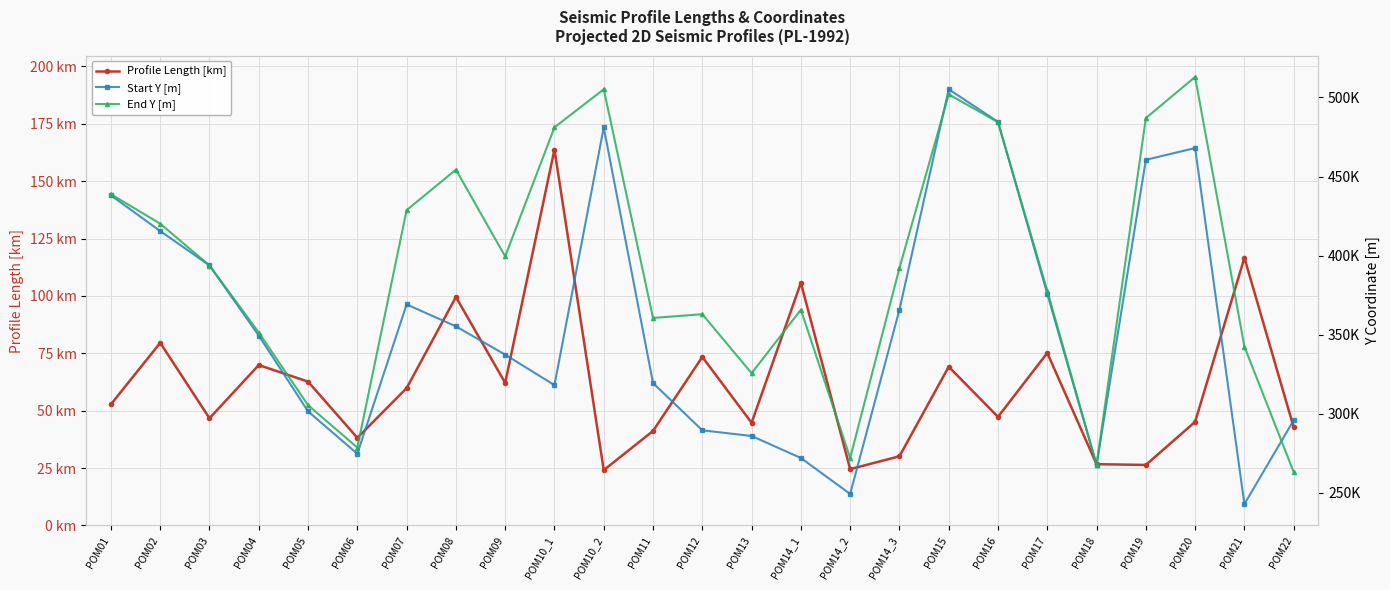

Reading left to right, extract all data points from this chart.

Profile Length [km]: POM01=52.8	POM02=79.6	POM03=46.7	POM04=69.9	POM05=62.7	POM06=38.2	POM07=59.8	POM08=99.5	POM09=62.1	POM10_1=163.8	POM10_2=24.1	POM11=41.2	POM12=73.4	POM13=44.7	POM14_1=105.7	POM14_2=24.5	POM14_3=30.1	POM15=69.2	POM16=47.3	POM17=75.2	POM18=26.7	POM19=26.4	POM20=45.1	POM21=116.6	POM22=42.7
Start Y [m]: POM01=438098.2	POM02=415566.2	POM03=393825.3	POM04=349493.8	POM05=301583.3	POM06=274786.2	POM07=369163.9	POM08=355315.0	POM09=337430.0	POM10_1=318169.3	POM10_2=481067.7	POM11=319487.8	POM12=289606.3	POM13=286034.6	POM14_1=272129.1	POM14_2=249390.5	POM14_3=365805.8	POM15=505175.9	POM16=484556.7	POM17=375934.1	POM18=267719.5	POM19=460571.9	POM20=467999.0	POM21=242990.2	POM22=296005.1
End Y [m]: POM01=438822.2	POM02=420220.9	POM03=393771.3	POM04=351423.3	POM05=305481.0	POM06=278719.0	POM07=428738.0	POM08=454354.4	POM09=399517.0	POM10_1=481067.7	POM10_2=505156.5	POM11=360634.0	POM12=362988.6	POM13=325714.0	POM14_1=365805.8	POM14_2=272129.1	POM14_3=392163.4	POM15=501976.2	POM16=484377.9	POM17=377741.7	POM18=267810.6	POM19=486943.7	POM20=512965.3	POM21=342536.4	POM22=263182.8